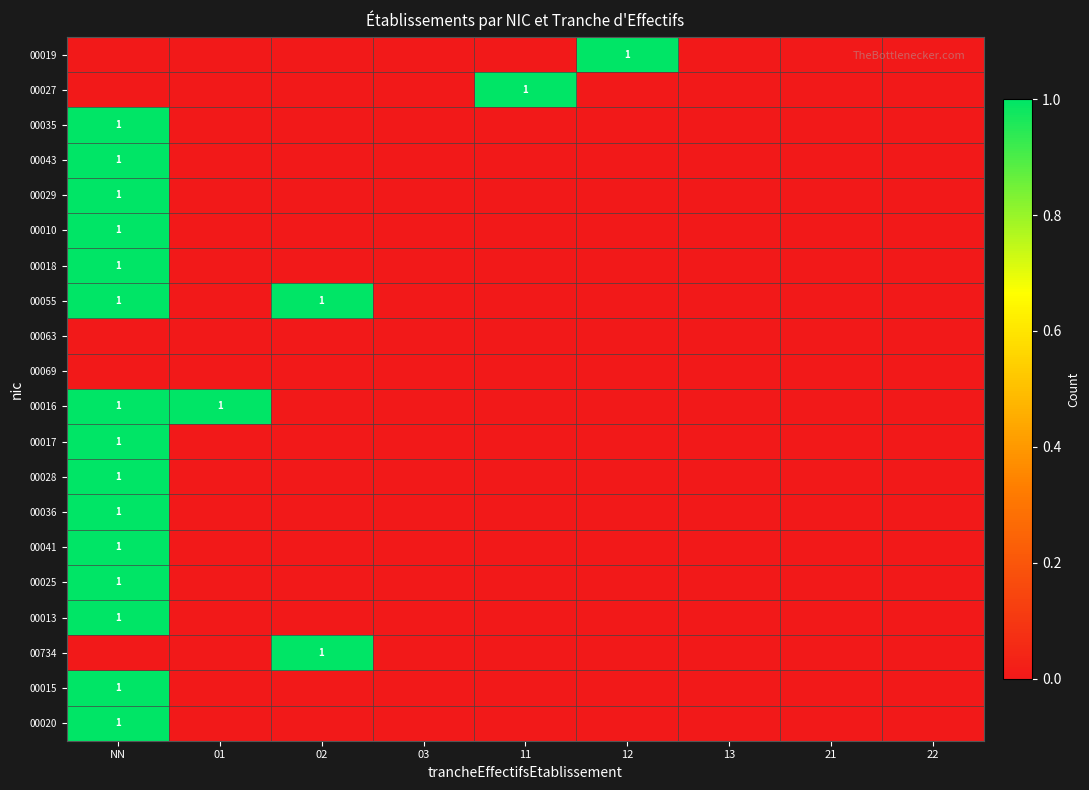

True or false: 00027 has a value of 0 at 13.

True